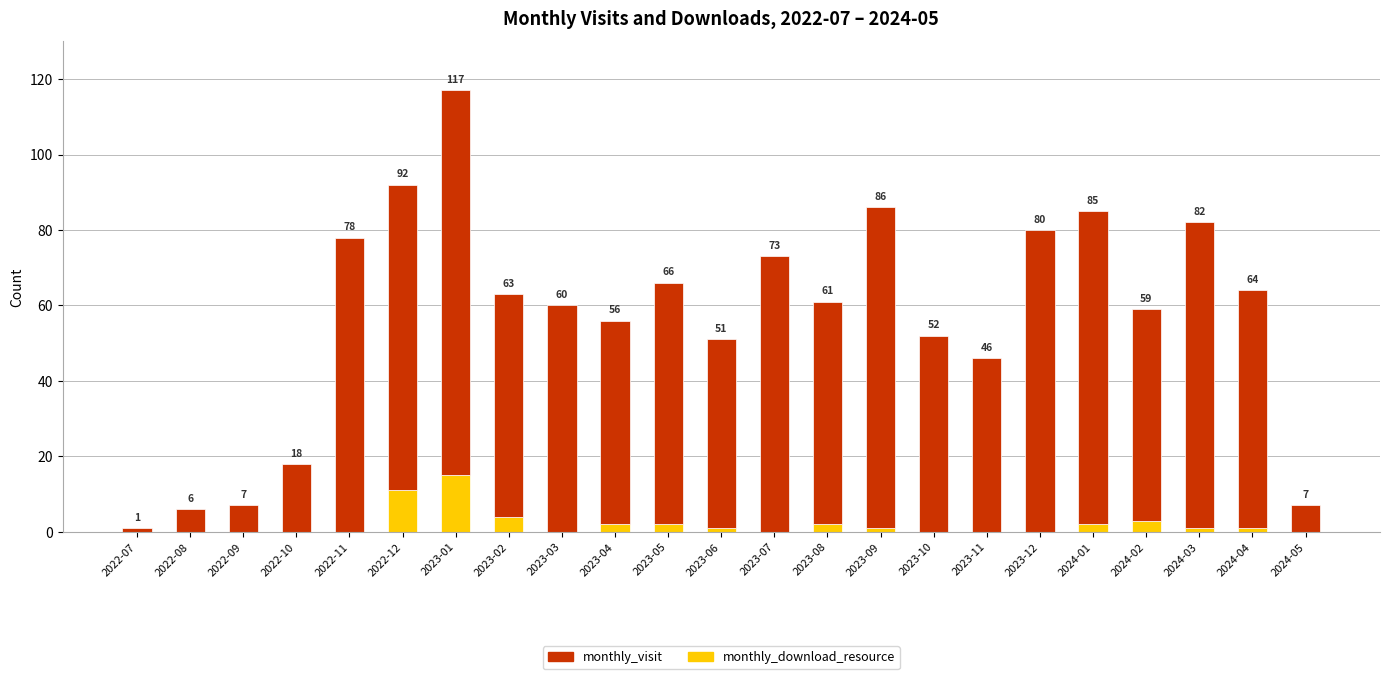

What is the highest value of the monthly_download_resource series?

15